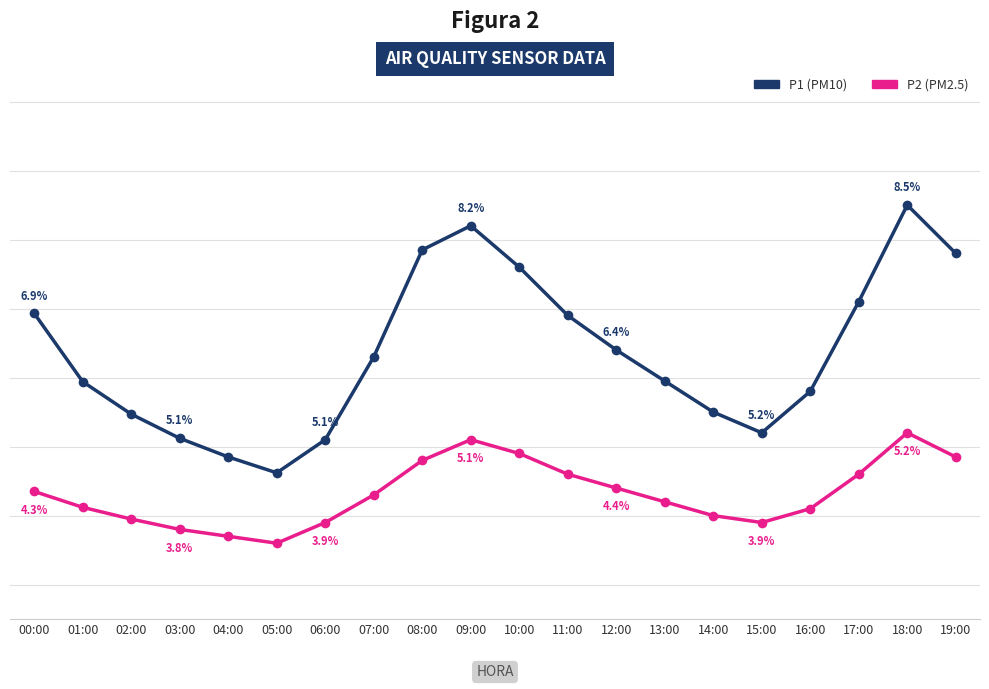

Between 11:00 and 19:00, which is larger?

19:00